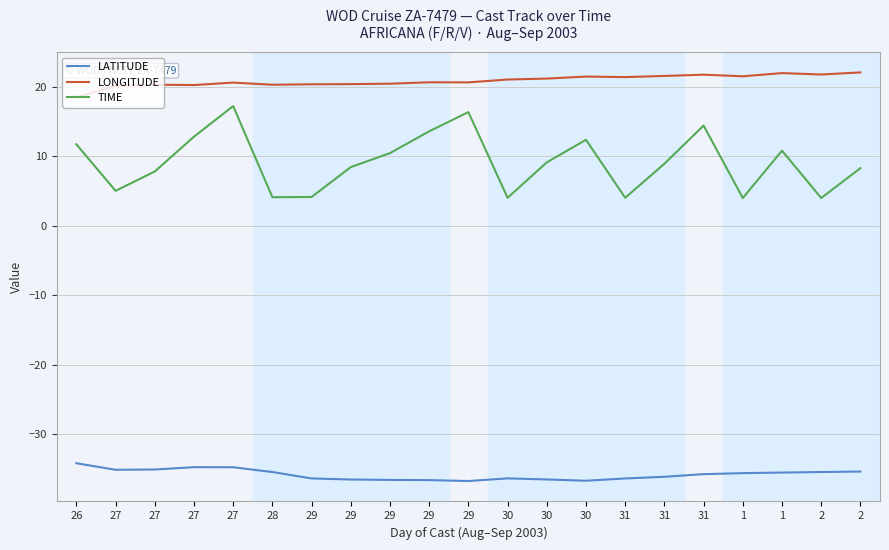

At 2, list the series in order from largest to smallest.

LONGITUDE, TIME, LATITUDE